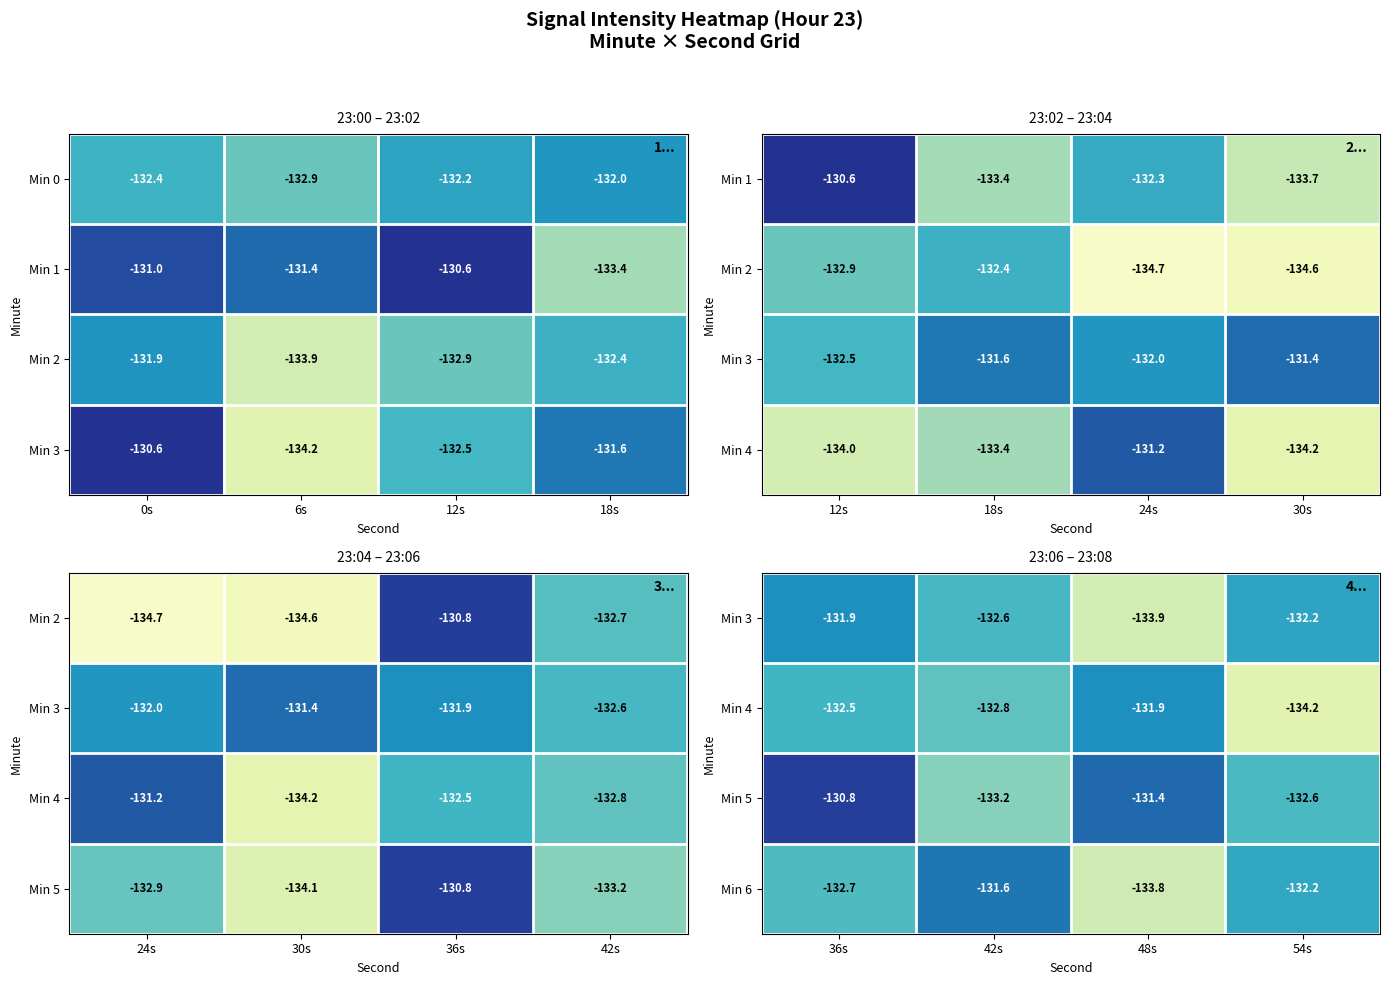

Rank the categories by Min 6 value from lowest to highest.

48s, 36s, 54s, 42s